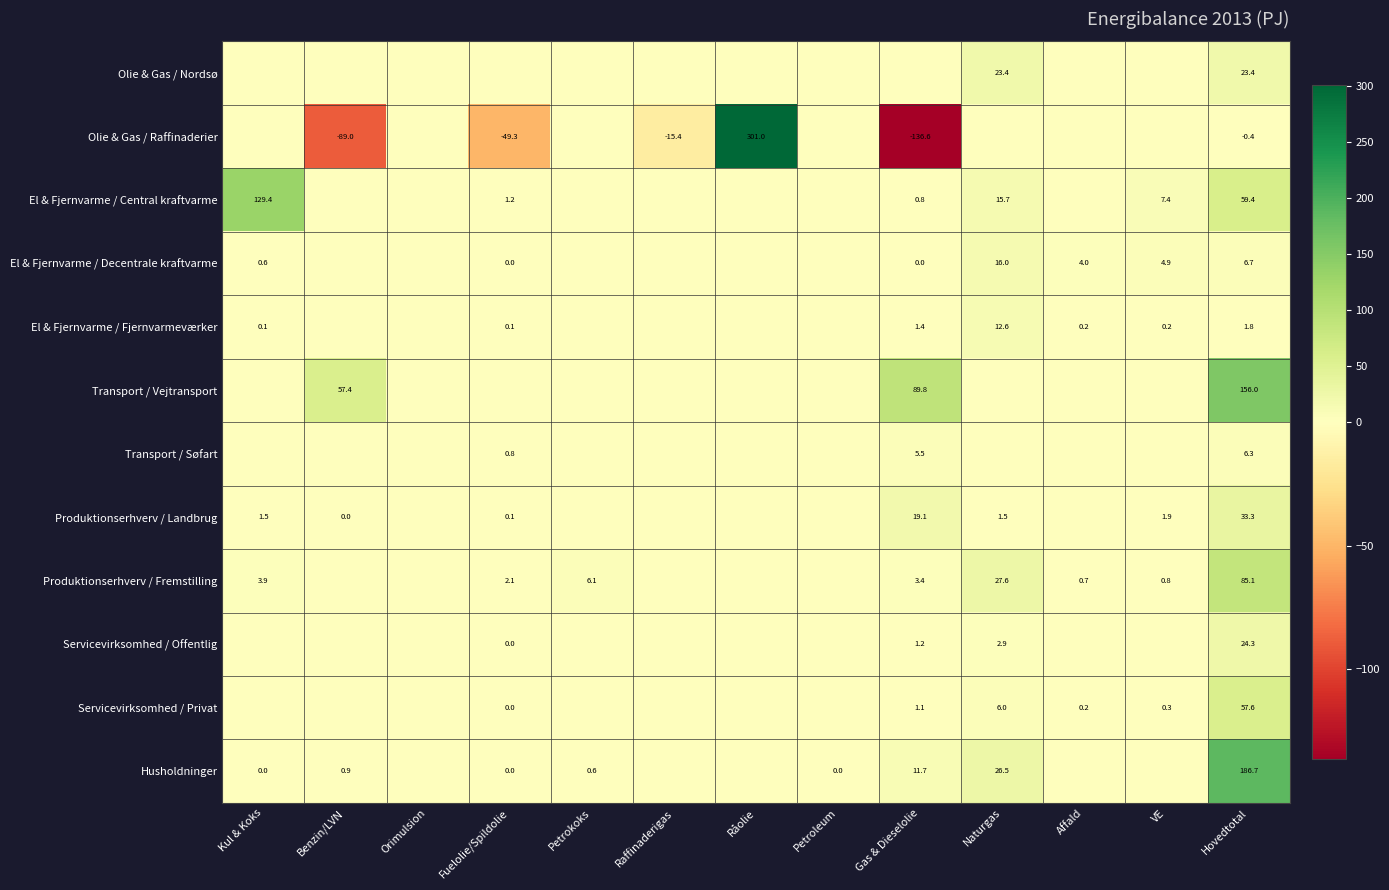

At Hovedtotal, list the series in order from smallest to largest.

Olie & Gas / Raffinaderier, El & Fjernvarme / Fjernvarmeværker, Transport / Søfart, El & Fjernvarme / Decentrale kraftvarme, Olie & Gas / Nordsø, Servicevirksomhed / Offentlig, Produktionserhverv / Landbrug, Servicevirksomhed / Privat, El & Fjernvarme / Central kraftvarme, Produktionserhverv / Fremstilling, Transport / Vejtransport, Husholdninger